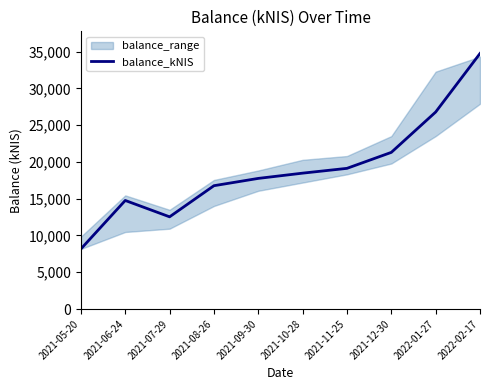

What is the difference between the maximum and second lowest values?

22211.2